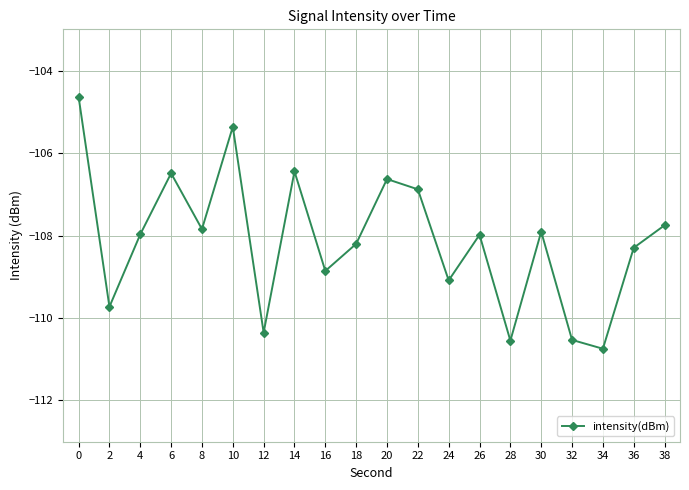

Does the chart display data point markers on the line(s)?

Yes